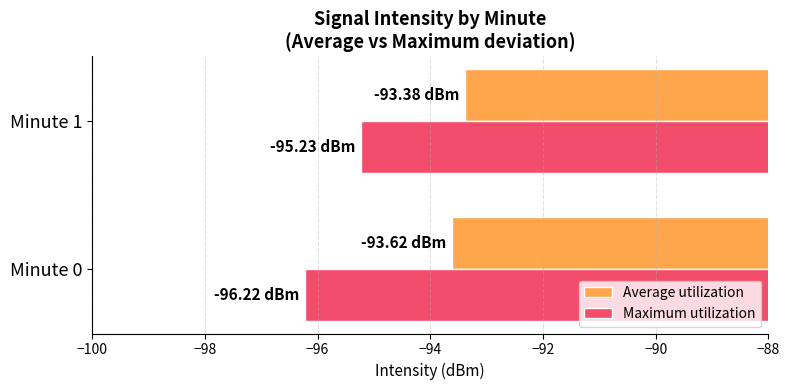

List the labels in order of Maximum utilization value, largest first.

Minute 1, Minute 0